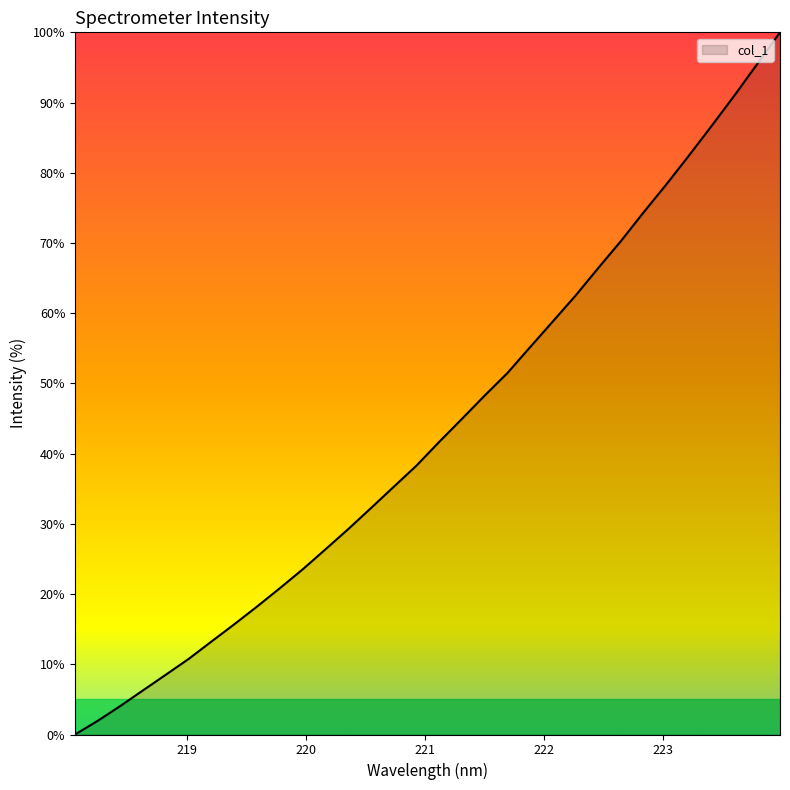

Reading left to right, extract all data points from this chart.

218.0596=0.0	218.2508=2.0	218.442=4.1	218.6332=6.3	218.8244=8.5	219.0156=10.8	219.2067=13.3	219.3979=15.7	219.589=18.2	219.7801=20.8	219.9712=23.5	220.1623=26.4	220.3533=29.2	220.5444=32.2	220.7354=35.3	220.9264=38.3	221.1174=41.7	221.3083=44.9	221.4993=48.3	221.6902=51.5	221.8812=55.2	222.0721=58.8	222.263=62.5	222.4538=66.4	222.6447=70.3	222.8355=74.4	223.0264=78.4	223.2172=82.5	223.408=86.7	223.5987=91.0	223.7895=95.5	223.9802=100.0